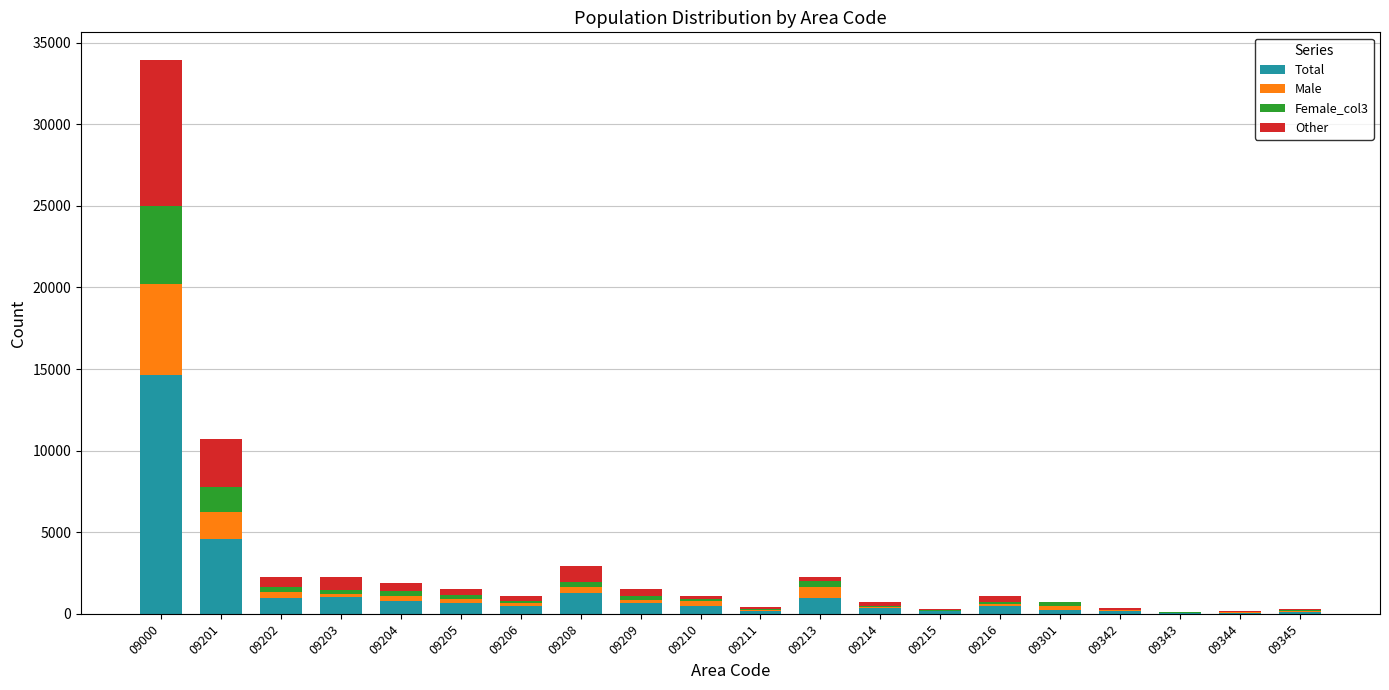

At which category is the sum across all series the highest?

09000